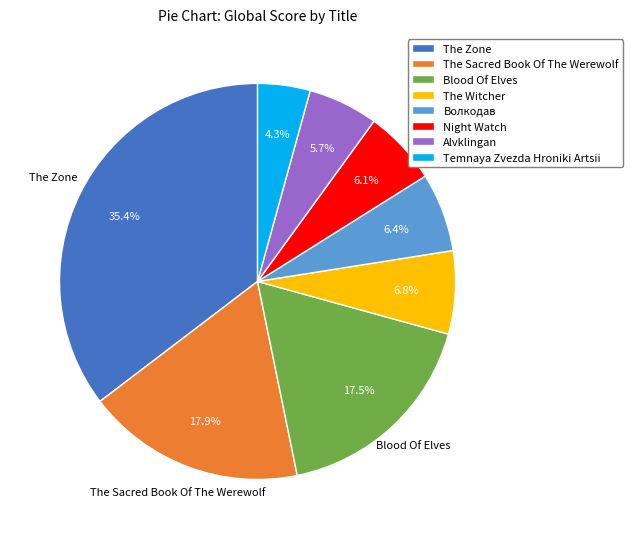

Does any single category account for the majority?

No